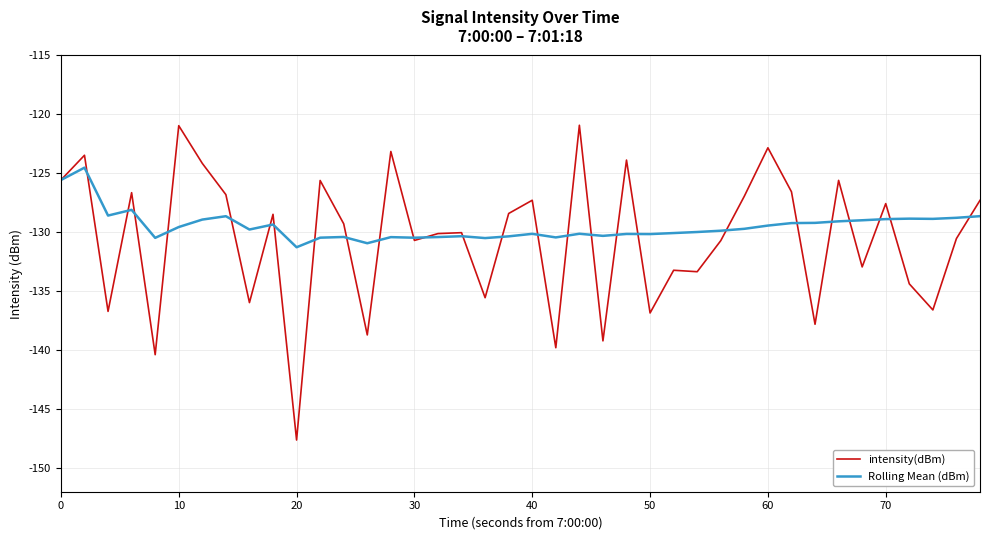

Which series has the widest spread of values?

intensity(dBm)